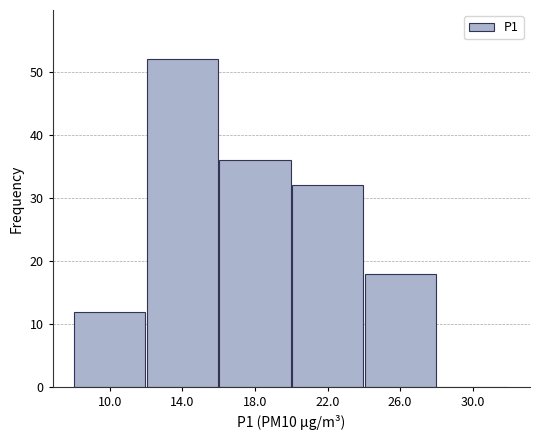

How tall is the bar that spans 12 to 16 on the x-axis? The values are not printed on the chart, so give them approximately, as read against the axis.

52